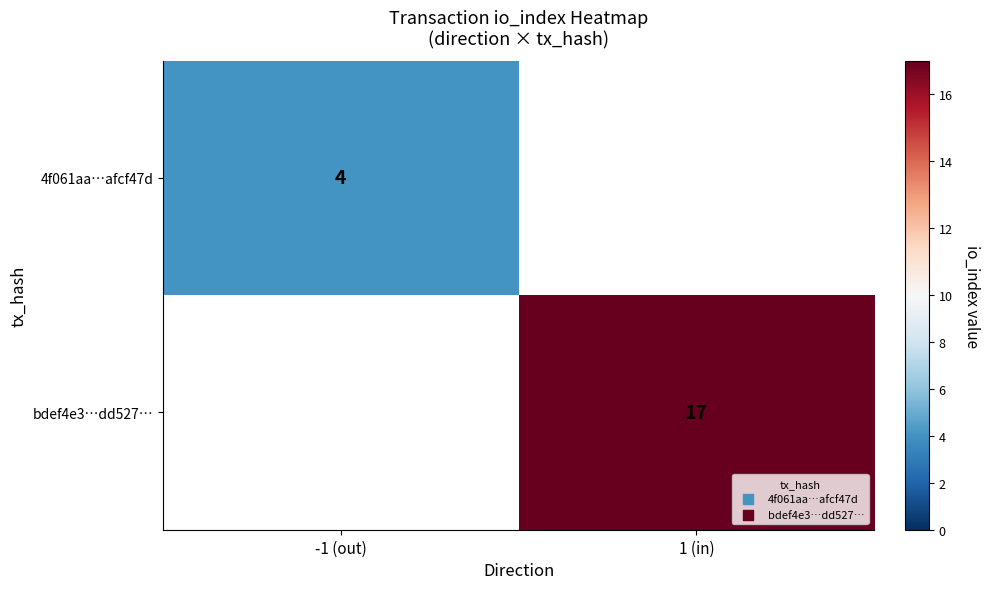

What is the greatest value displayed?

17.0